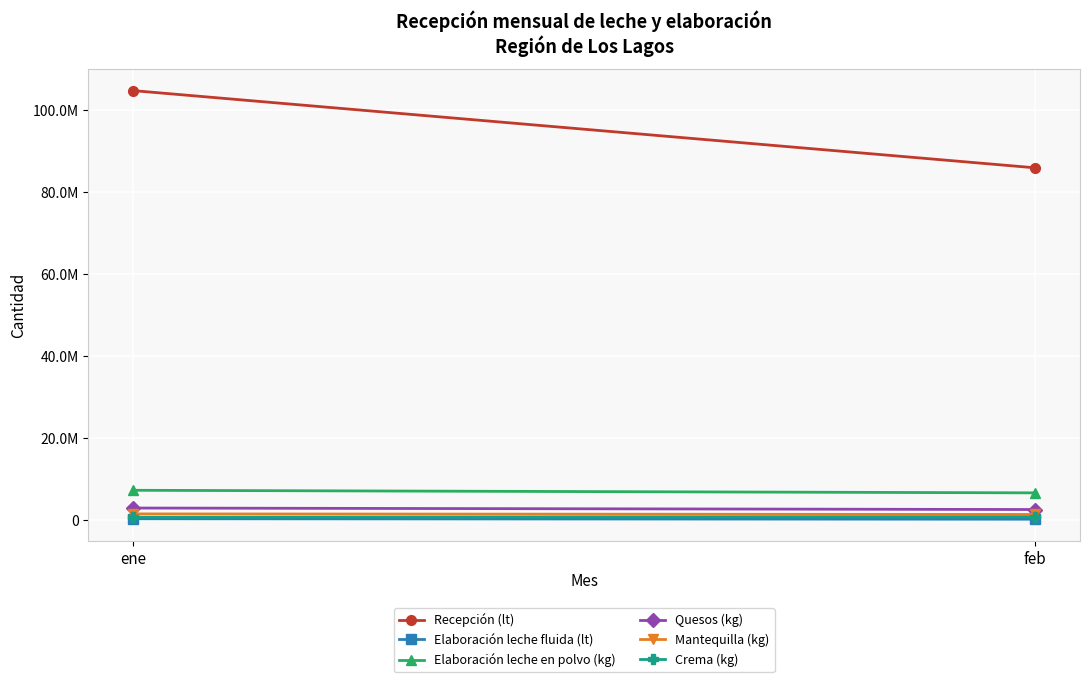

Which category has the highest value in the Mantequilla (kg) series?

ene